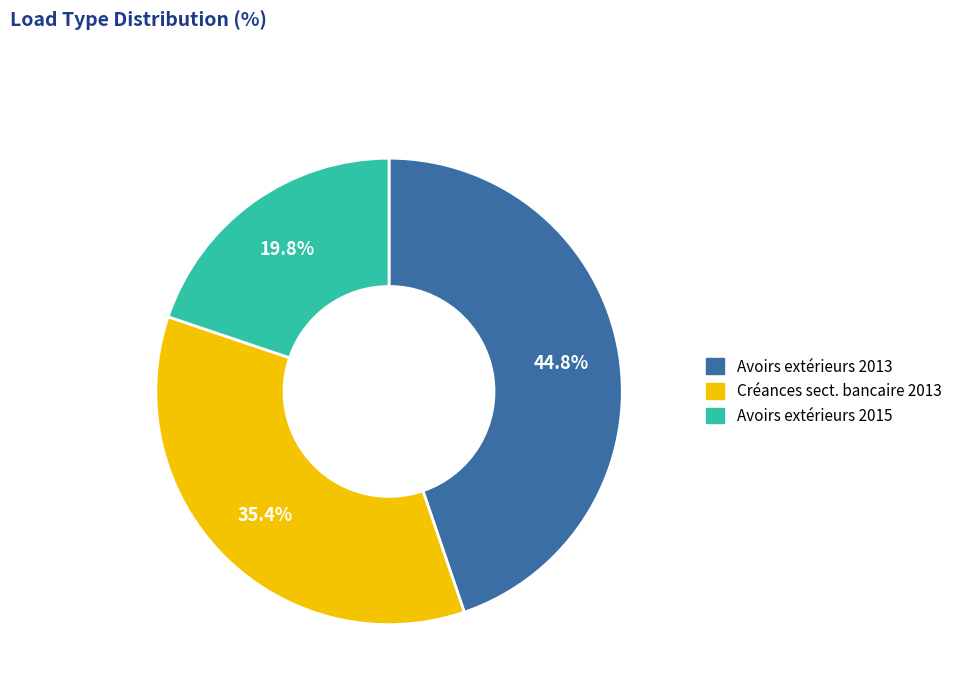

How many segments does this pie chart have?

3